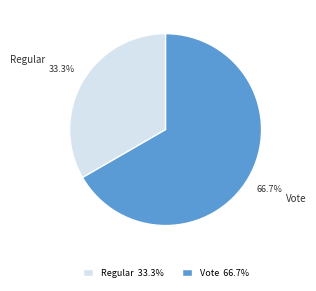

Is it true that Vote is 61% of the pie?

False